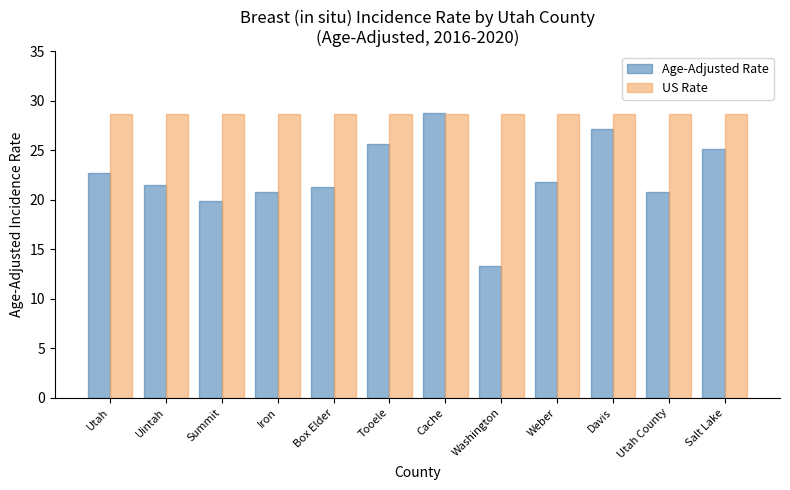

What value does the US Rate series have at Utah?

28.7